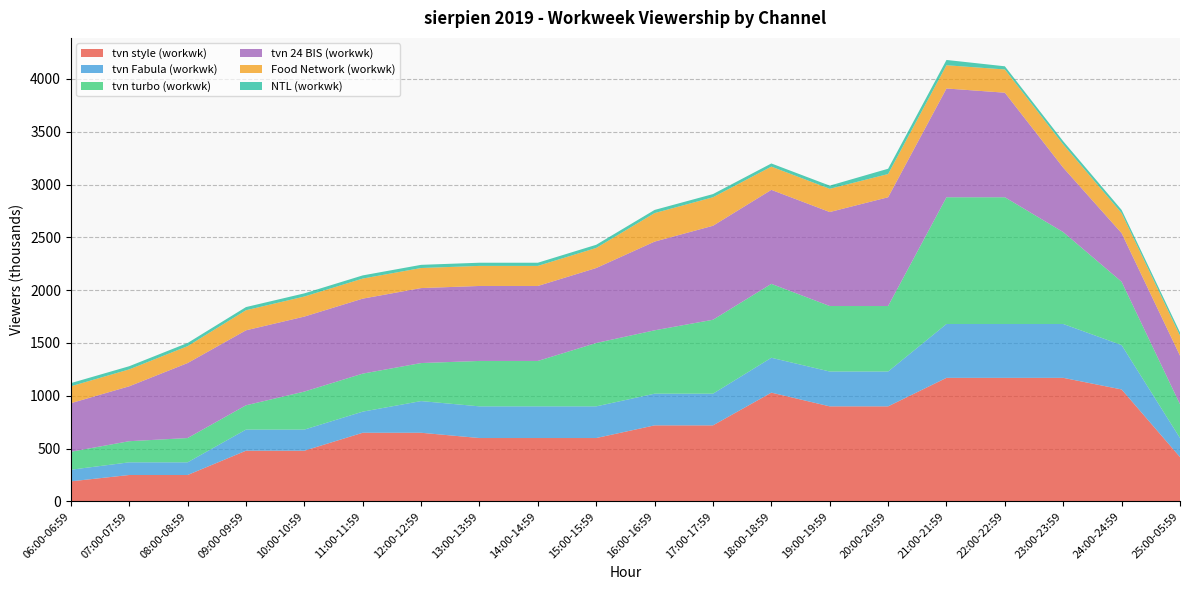

Reading left to right, extract all data points from this chart.

tvn style (workwk): 190	250	250	480	480	650	650	600	600	600	720	720	1030	900	900	1170	1170	1170	1060	420
tvn Fabula (workwk): 110	120	120	200	200	200	300	300	300	300	300	300	330	330	330	510	510	510	420	180
tvn turbo (workwk): 170	200	230	230	360	360	360	430	430	600	600	700	700	620	620	1200	1200	870	600	320
tvn 24 BIS (workwk): 460	520	710	710	710	710	710	710	710	710	840	890	890	890	1030	1030	990	610	460	460
Food Network (workwk): 160	160	160	190	190	190	190	190	190	190	270	270	220	220	220	220	220	220	190	190
NTL (workwk): 30	30	30	30	30	30	30	30	30	30	30	30	30	30	50	50	30	30	30	30